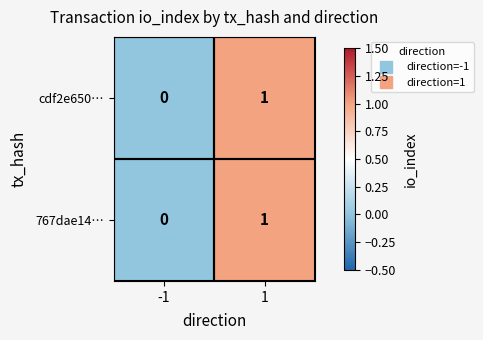

List the labels in order of 767dae14… value, largest first.

1, -1